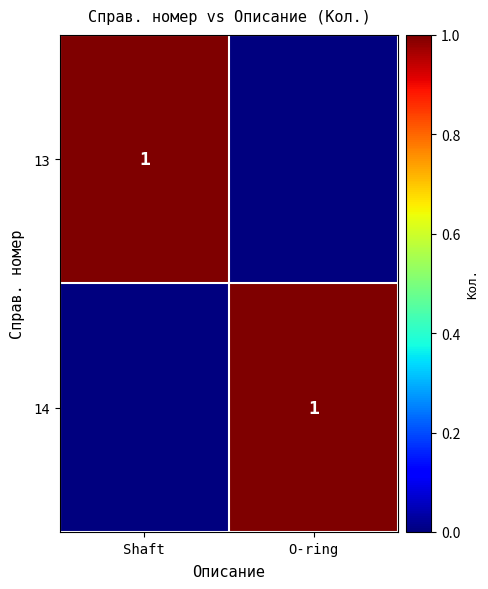

Is it true that 14 equals 0 at O-ring?

False